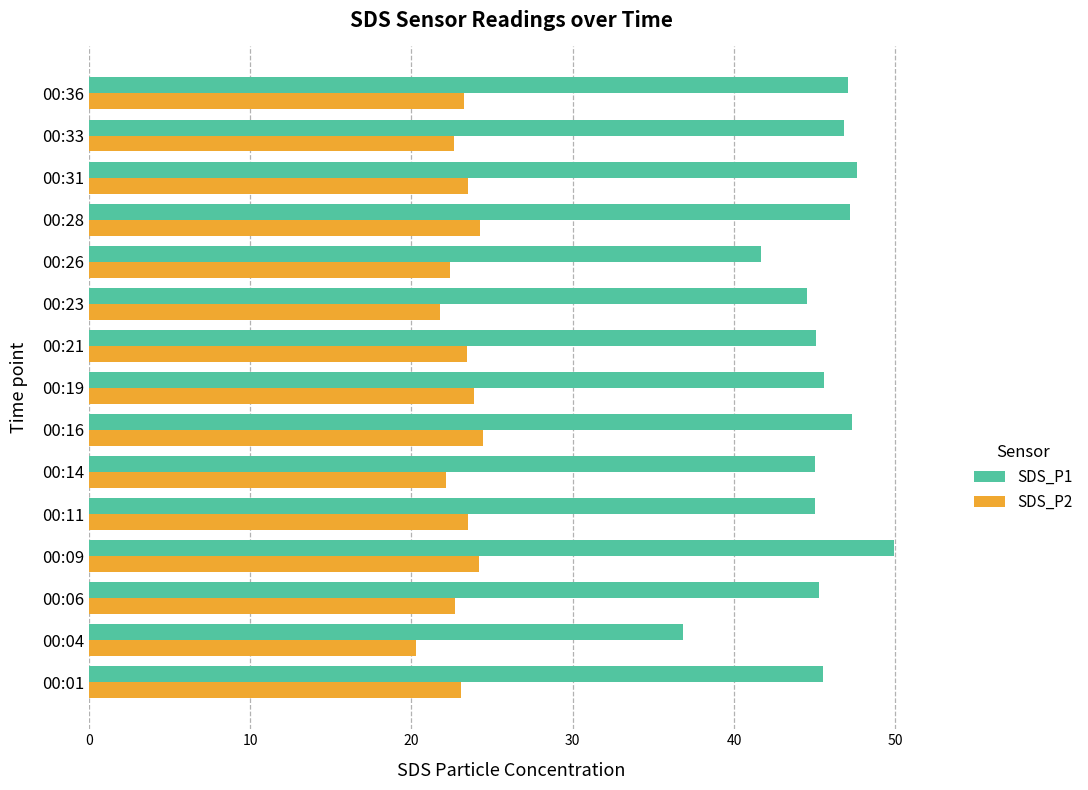

What is the spread (max minus min) of values at 00:28?

23.0